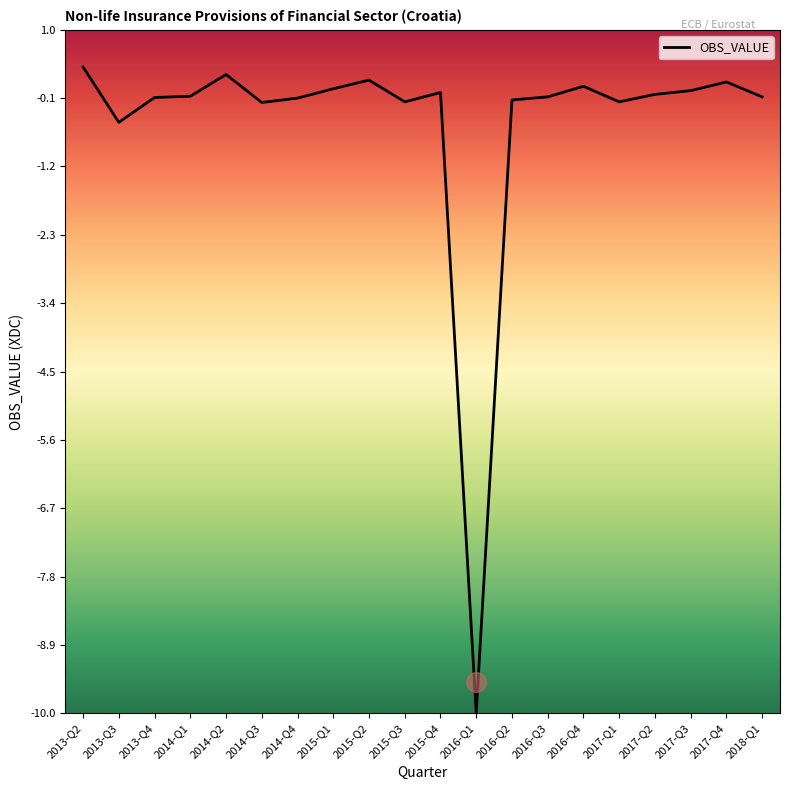

Between 2014-Q4 and 2017-Q3, which is larger?

2017-Q3